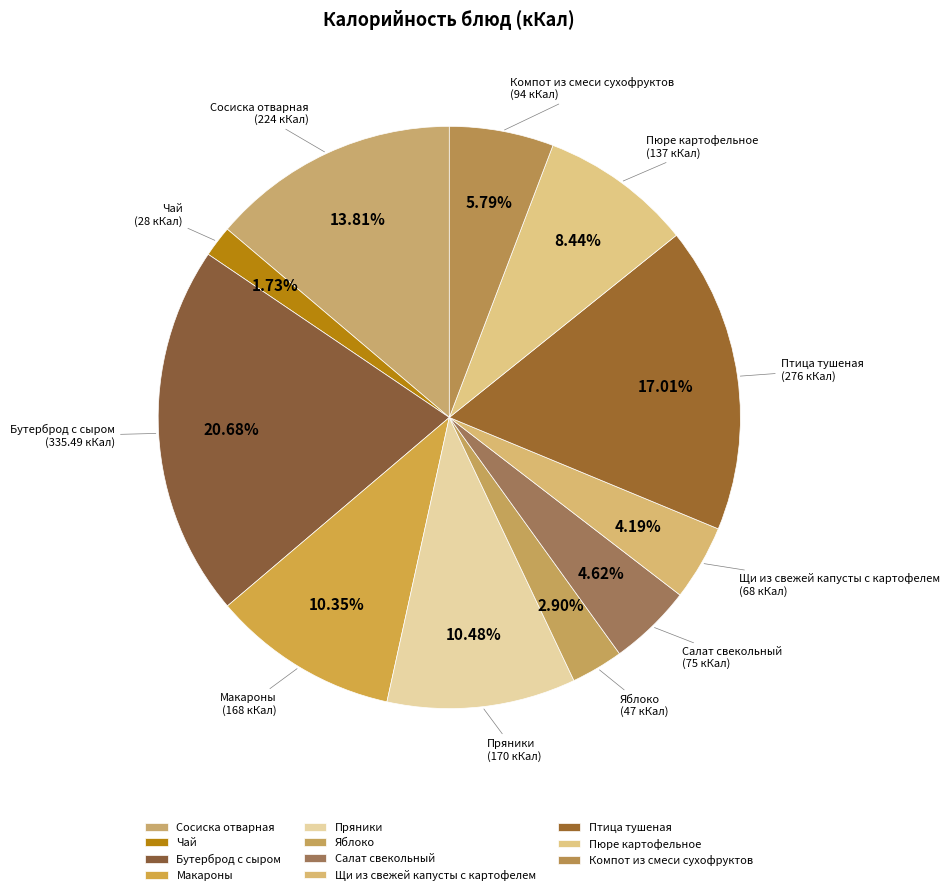

What is the largest slice in the pie chart?

Бутерброд с сыром